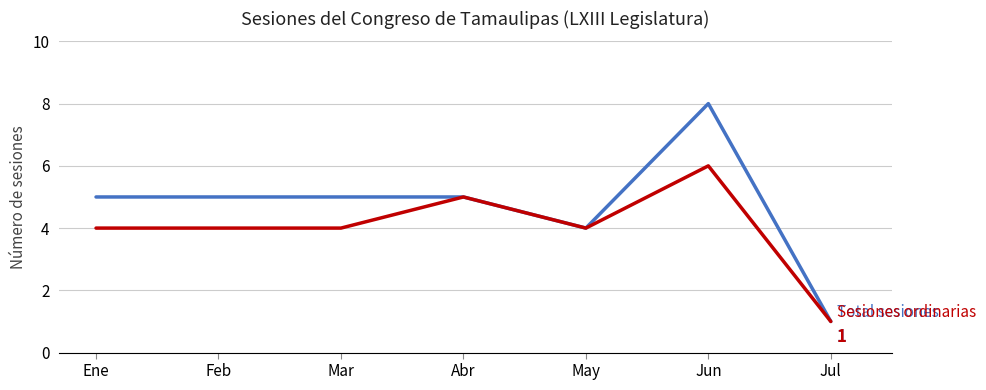

Reading right to left, extract all data points from this chart.

Total sesiones: Jul=1	Jun=8	May=4	Abr=5	Mar=5	Feb=5	Ene=5
Sesiones ordinarias: Jul=1	Jun=6	May=4	Abr=5	Mar=4	Feb=4	Ene=4